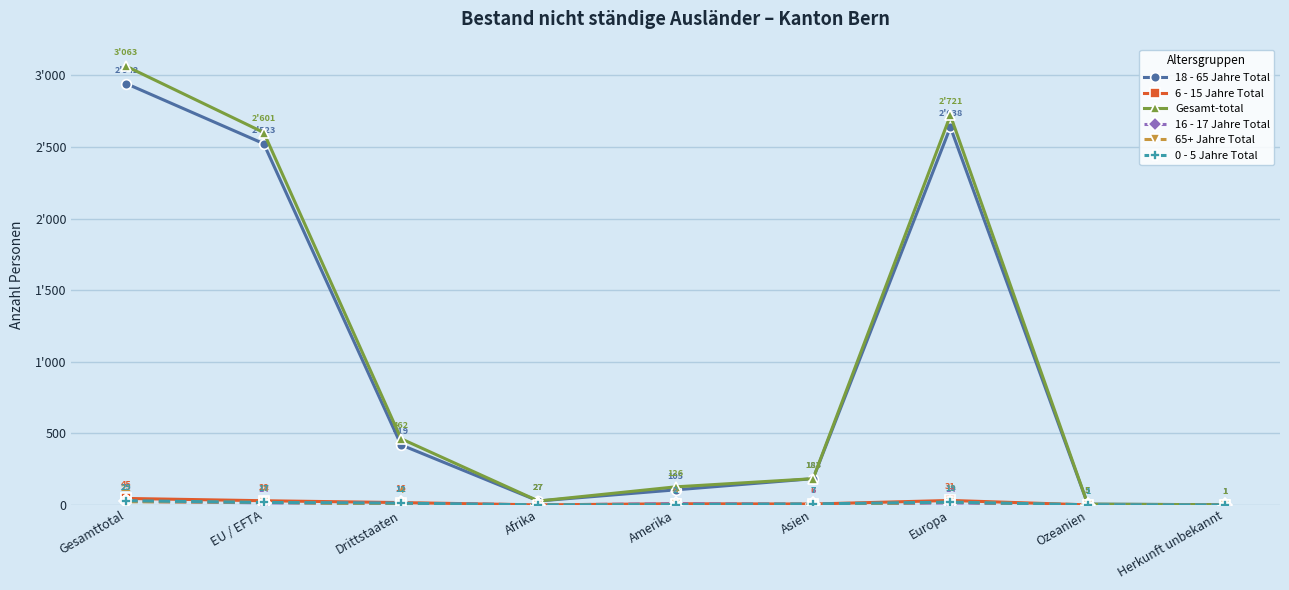

True or false: Gesamt-total has a value of 0 at Herkunft unbekannt.

False